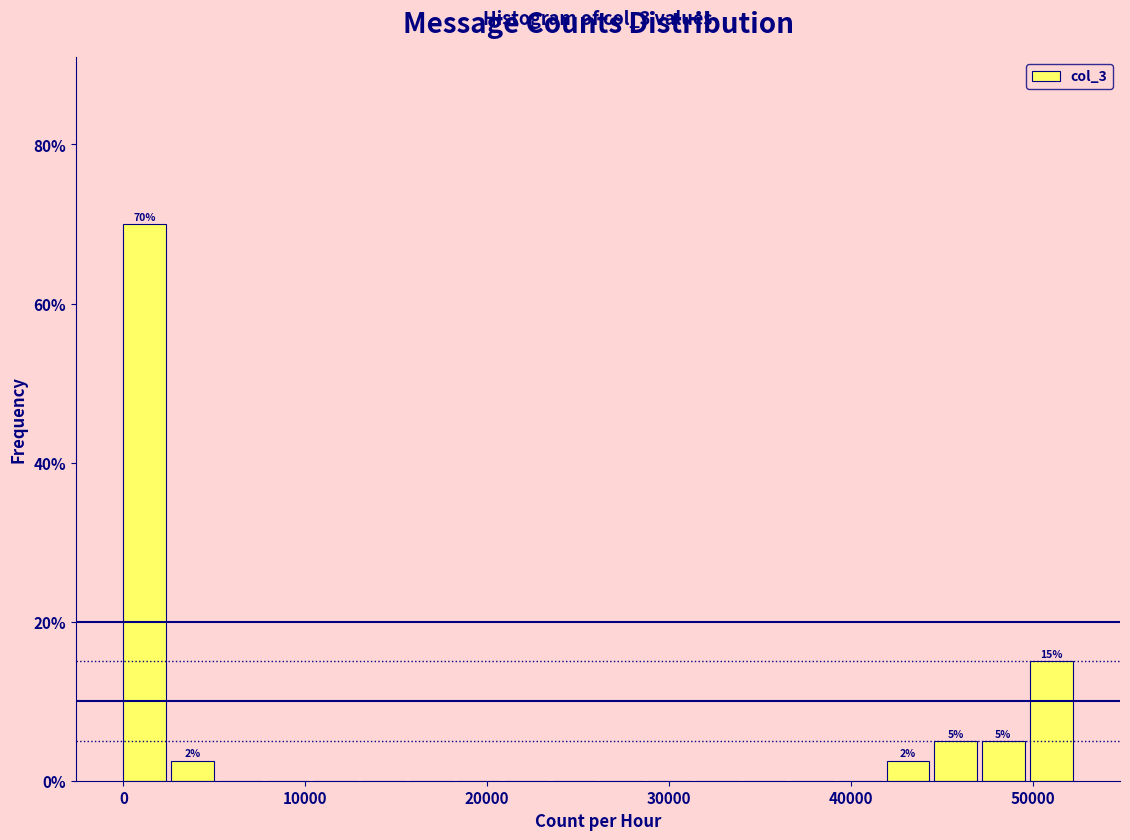

Read against the x-axis, roughly where is the centre of the tallest bar?

1000